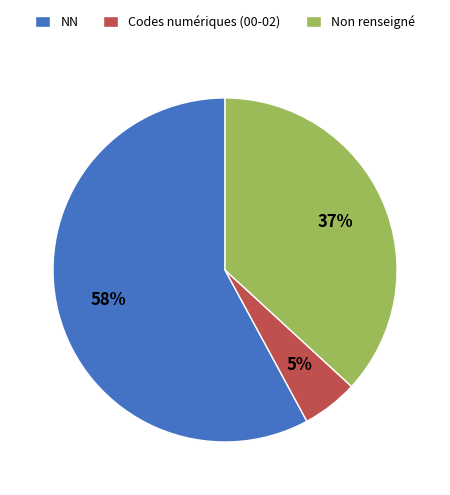

Is there any slice that represents more than half of the pie?

Yes